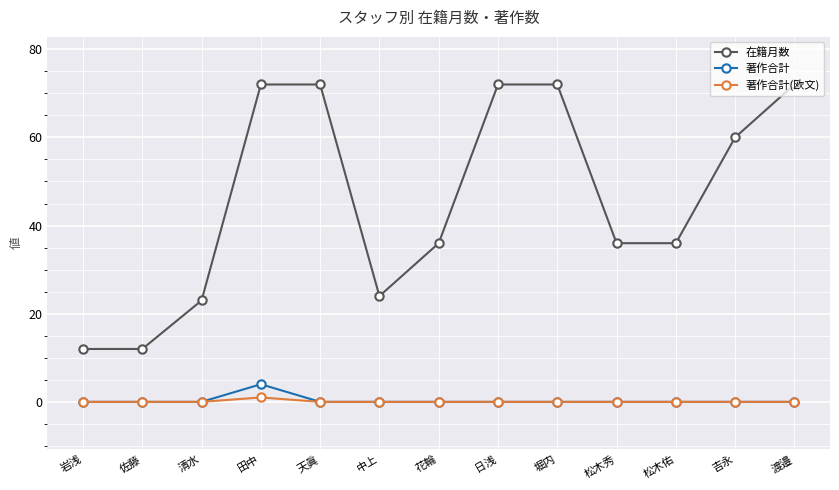

True or false: 著作合計(欧文) and 在籍月数 cross at least once.

False